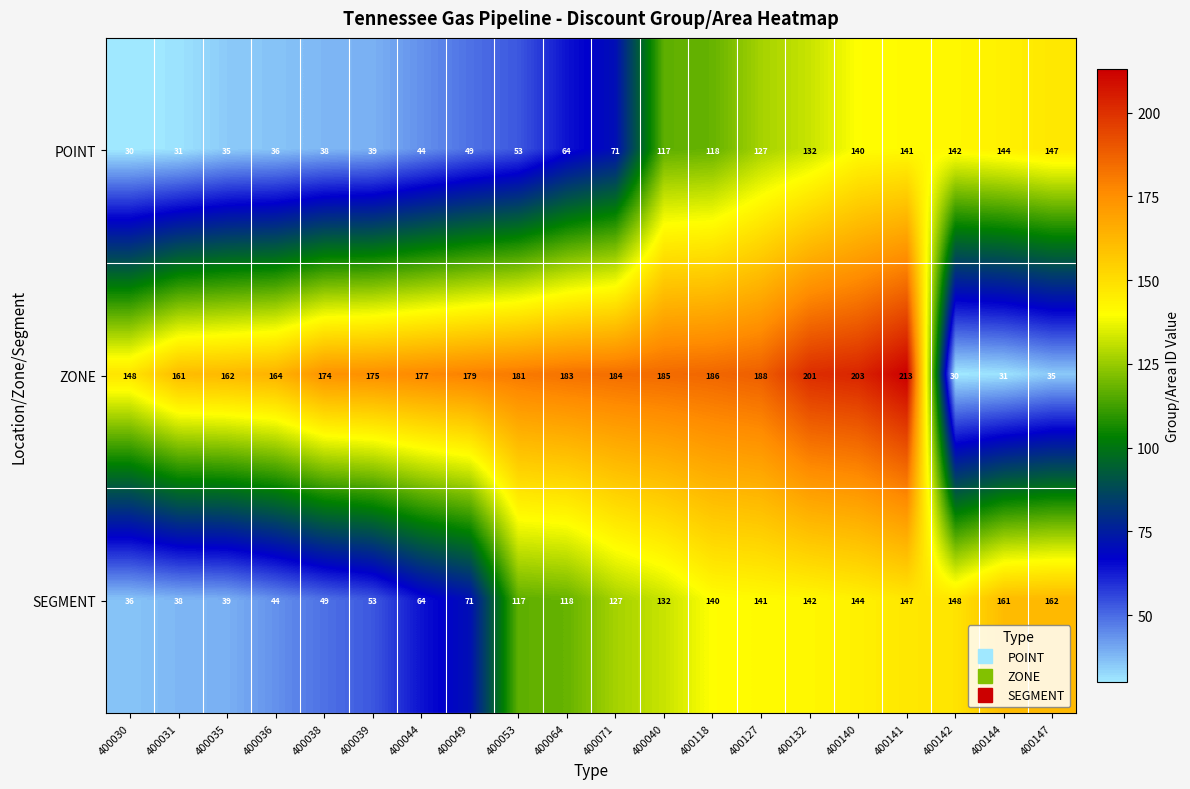

What is the greatest value displayed?

213